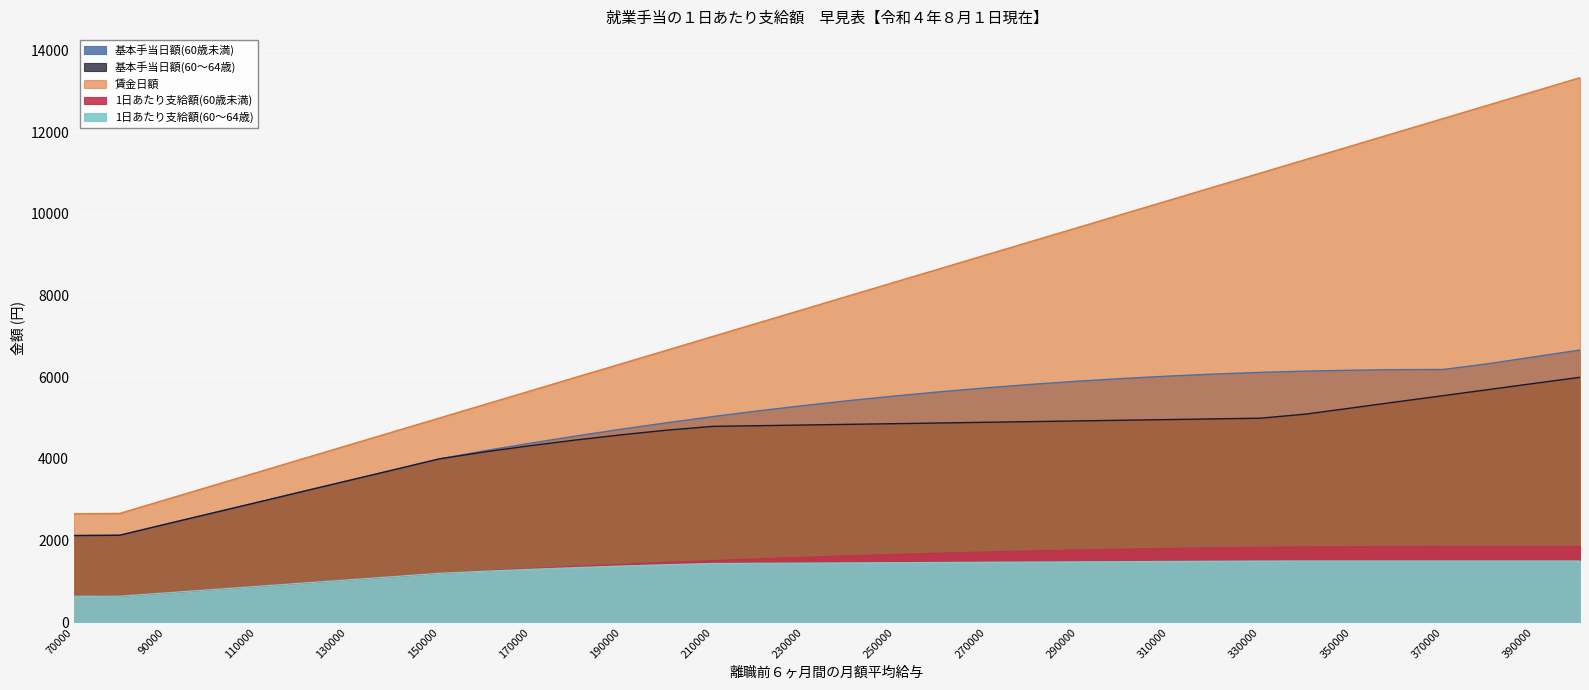

At which category is the sum across all series the highest?

400000